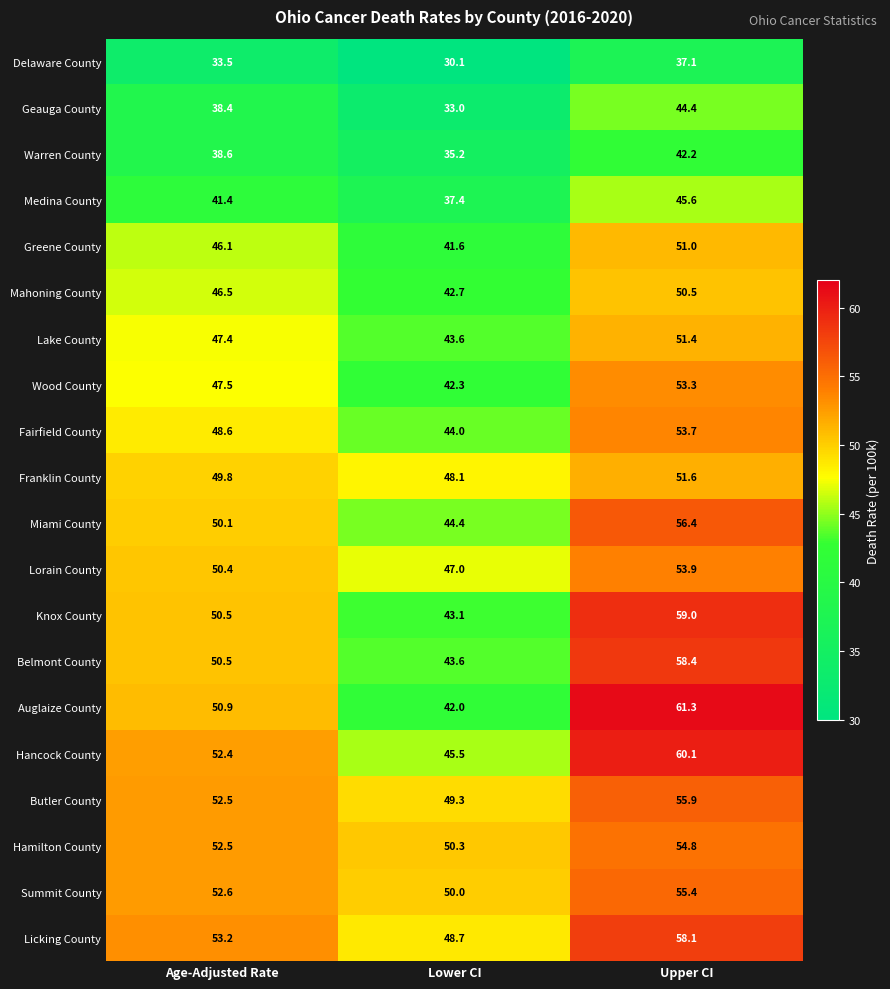

Where is Medina County nearest to the value 41?

Age-Adjusted Rate